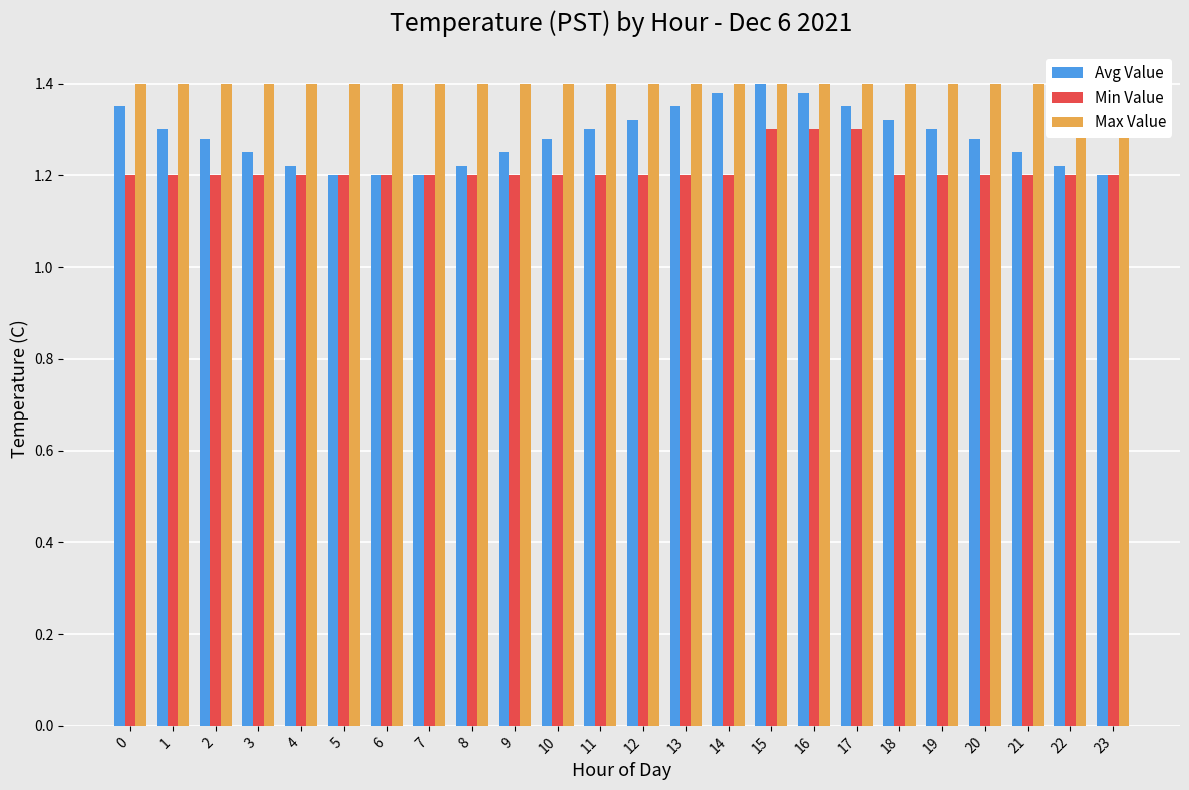

At how many categories does at least one series exceed 1?

24